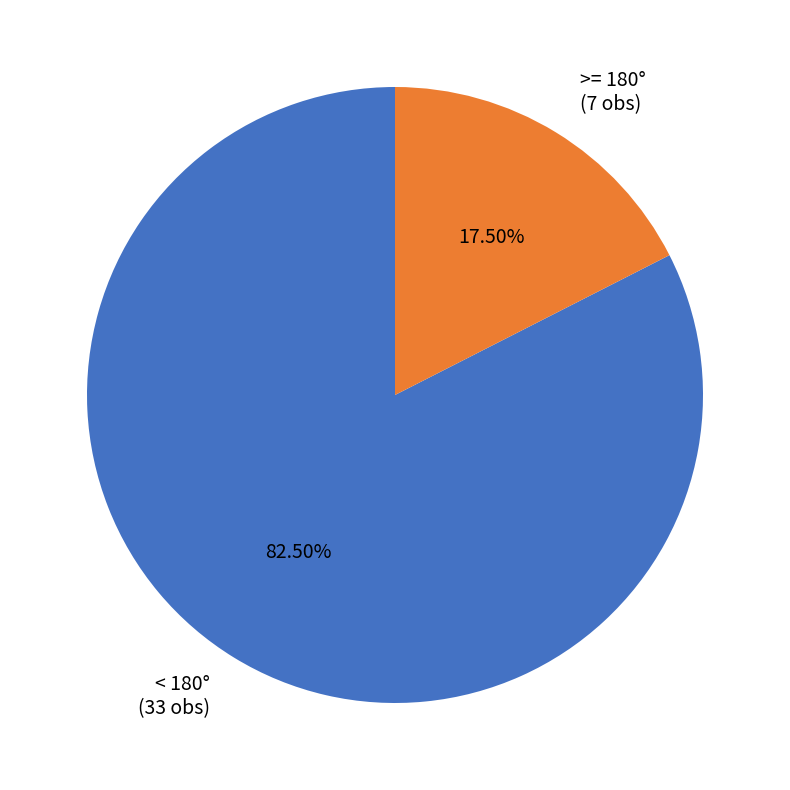

Which slice is the smallest?

>= 180° (7 obs)